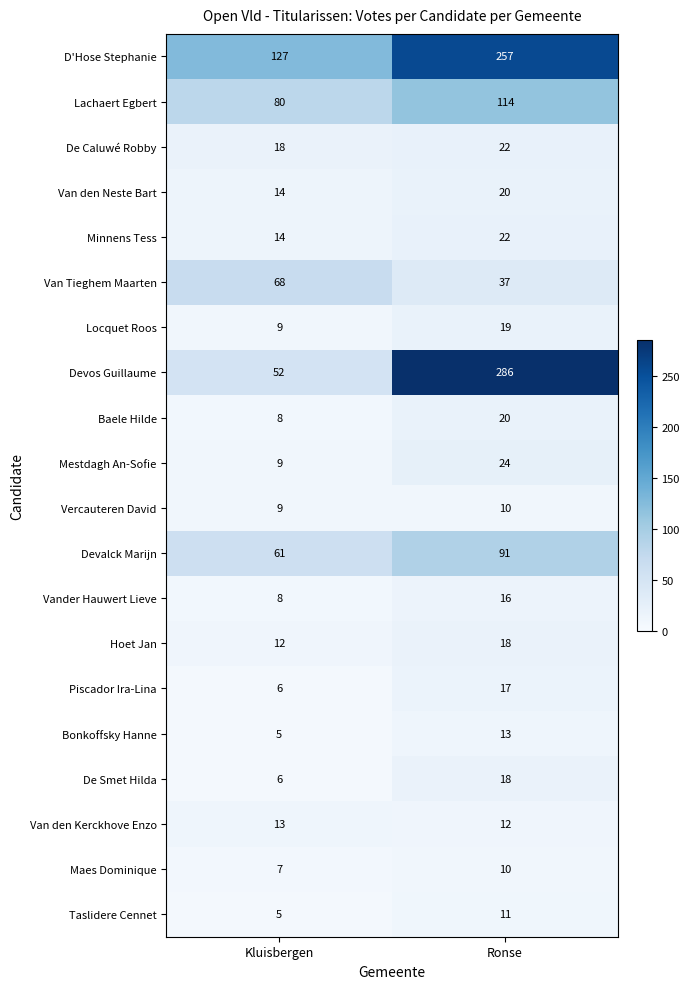

What is the difference between the Devalck Marijn values at Kluisbergen and Ronse?

30